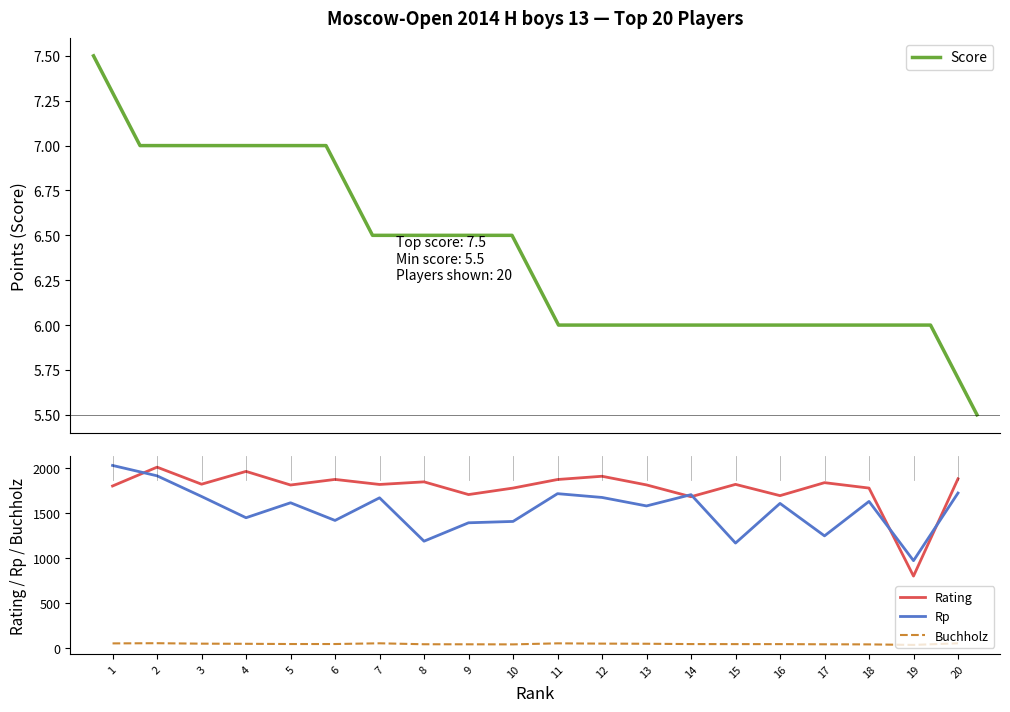

Reading left to right, list all the values displayed in this chart.

Score: 7.5	7.0	7.0	7.0	7.0	7.0	6.5	6.5	6.5	6.5	6.0	6.0	6.0	6.0	6.0	6.0	6.0	6.0	6.0	5.5
Rating: 1799.0	2008.0	1819.0	1961.0	1810.0	1872.0	1816.0	1845.0	1704.0	1776.0	1871.0	1907.0	1811.0	1680.0	1817.0	1692.0	1836.0	1776.0	800.0	1879.0
Rp: 2027.0	1912.0	1683.0	1447.0	1613.0	1417.0	1668.0	1187.0	1391.0	1406.0	1714.0	1672.0	1578.0	1703.0	1166.0	1606.0	1246.0	1628.0	971.0	1721.0
Buchholz: 53.5	55.5	50.5	49.0	46.5	46.5	54.5	44.0	43.5	42.5	54.0	51.0	49.5	46.0	45.5	45.5	43.5	42.5	36.5	54.5